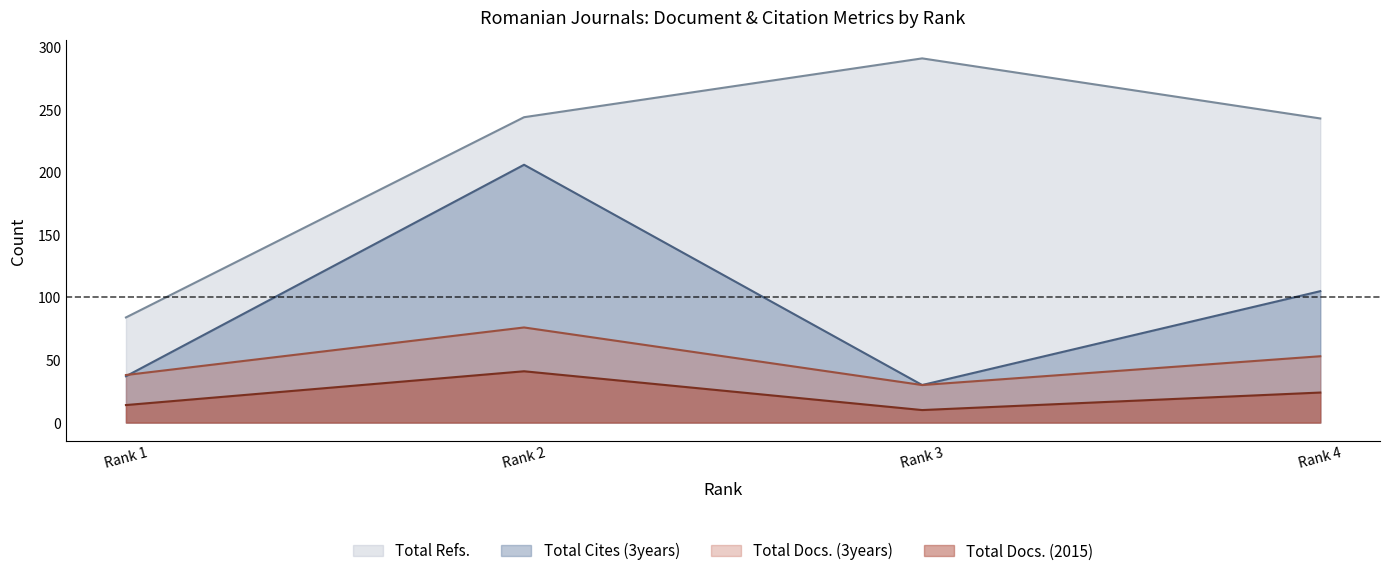

Between Rank 3 and Rank 4, which series saw the biggest shift?

Total Cites (3years)